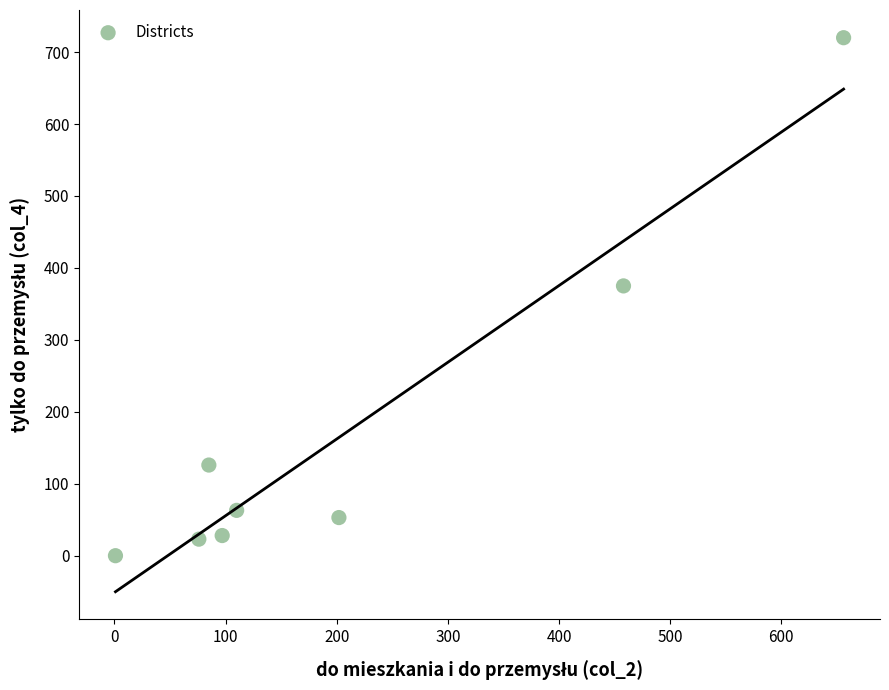

What is the average X value?

211